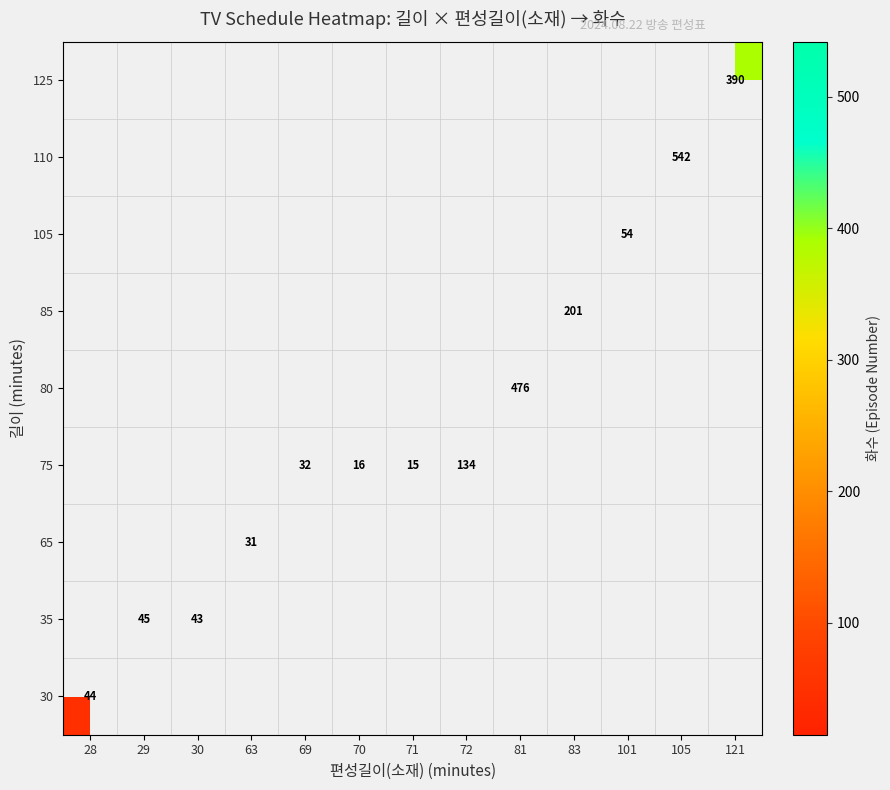

Between 121 and 81, which is larger?

81